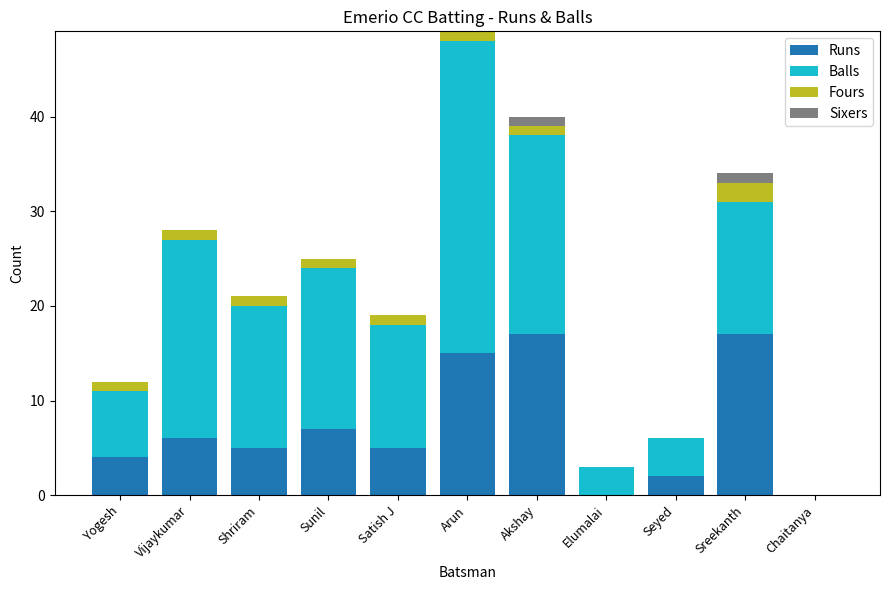

What is the total value across all series at Elumalai?

3